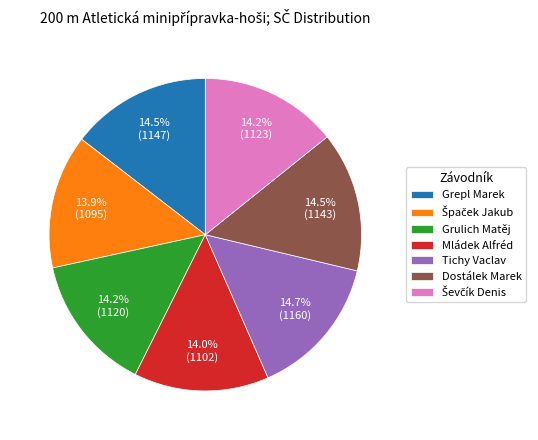

To the nearest percent, what is the difference between the largest and smallest slice percentages?

1%